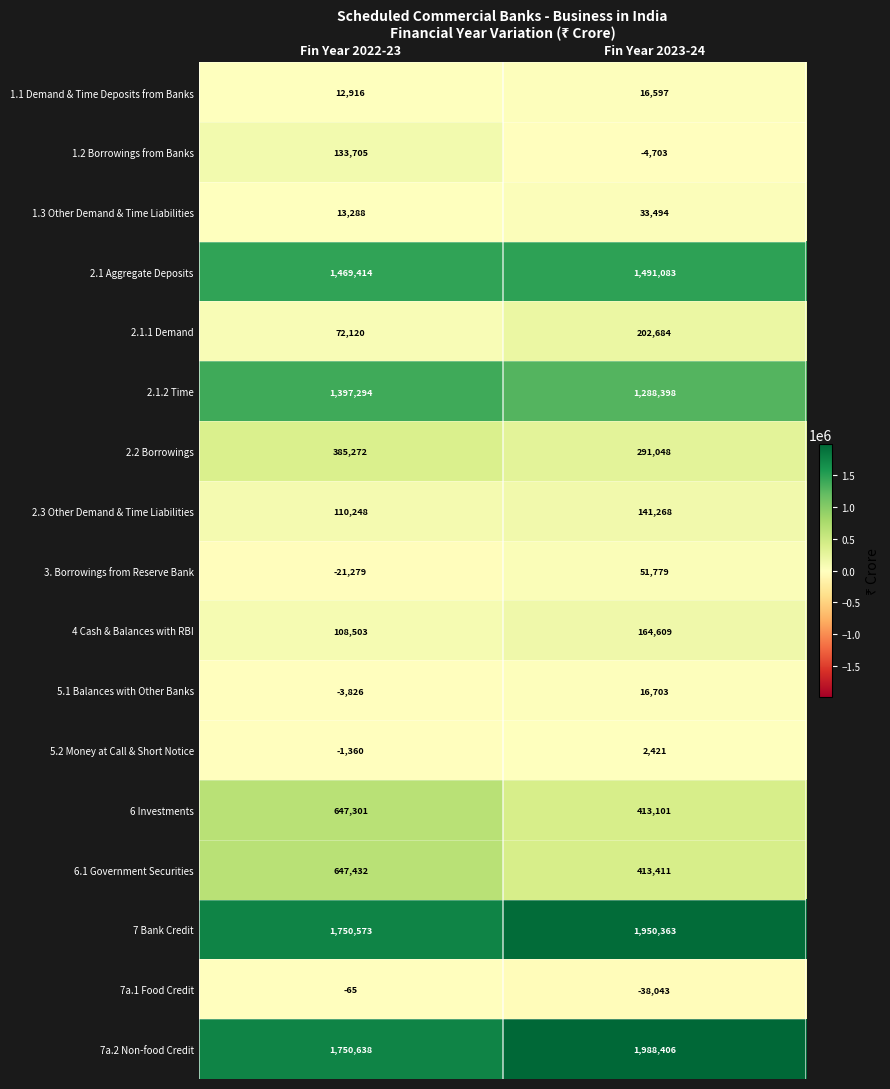

What is the greatest value displayed?

1988406